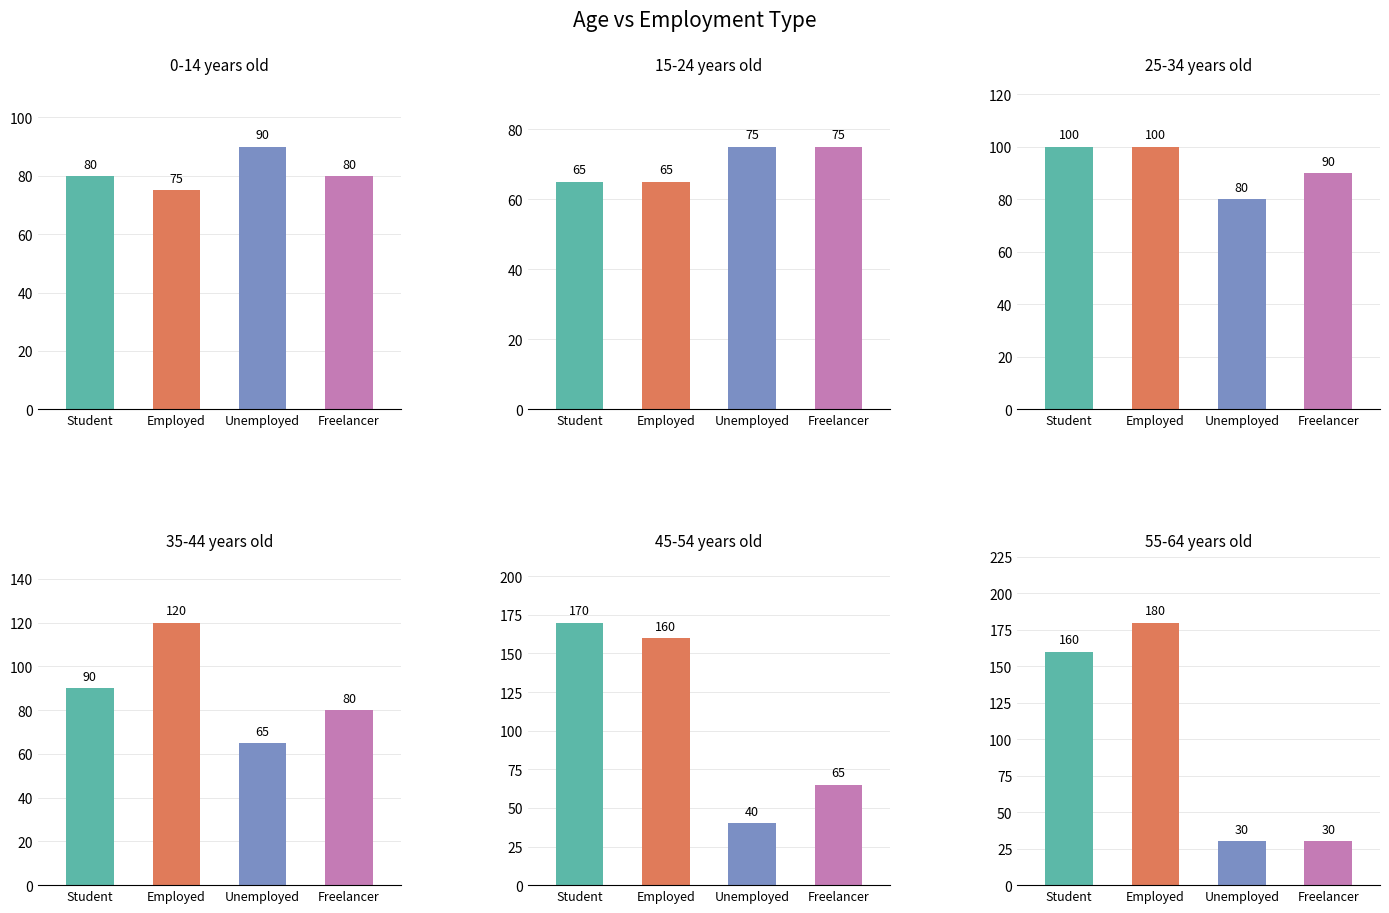

Rank the series at 55 to 64 years from highest to lowest value.

Employed, Student, Unemployed, Freelancer